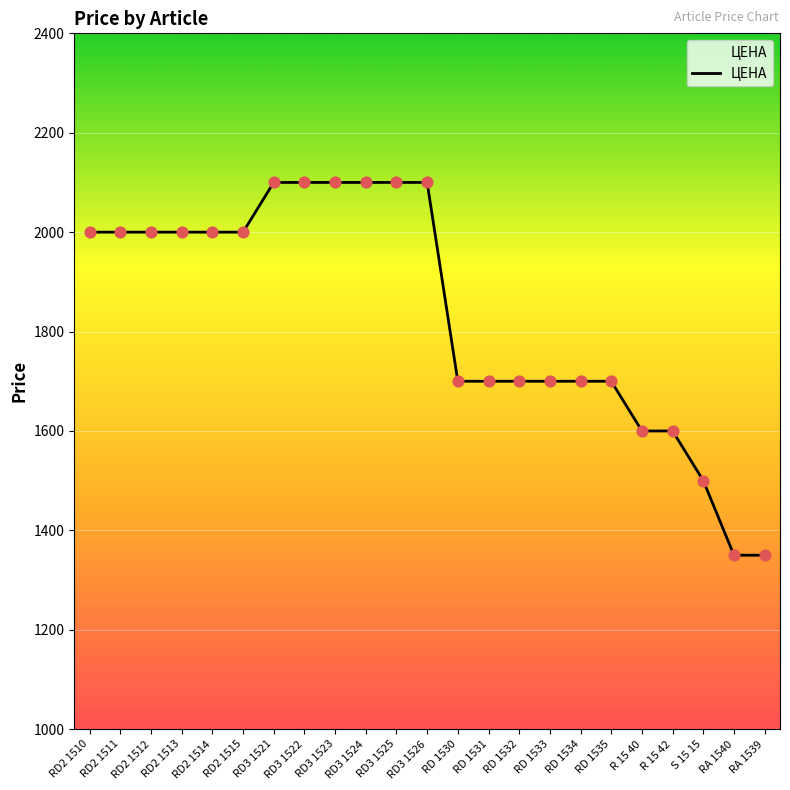

Approximately how many times larger is the value at RD3 1523 compared to RD3 1521?

1.0